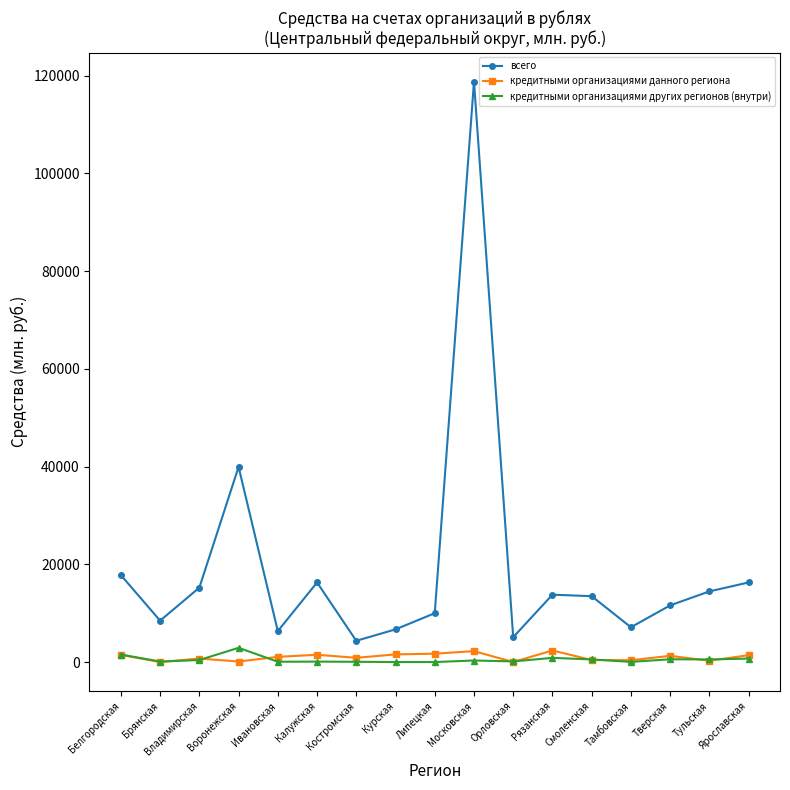

True or false: кредитными организациями данного региона has a value of 0 at Брянская.

True